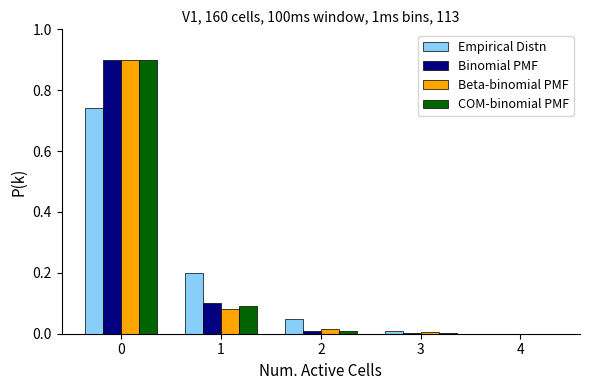

Which series changed the most between 1 and 3?

Empirical Distn